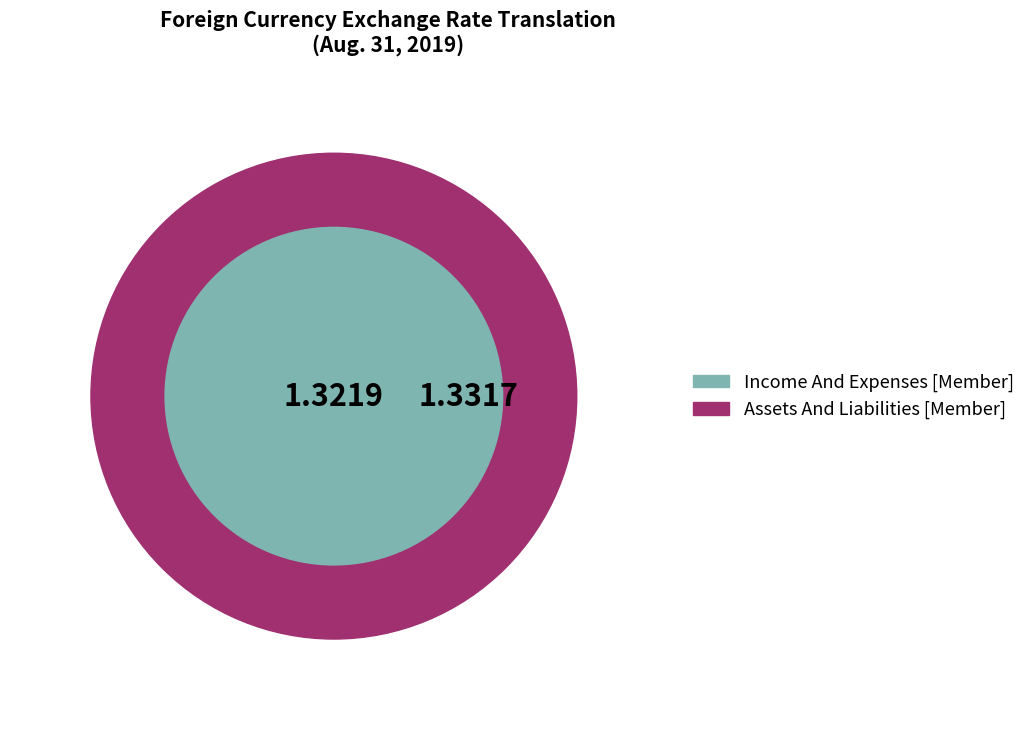

What is the largest slice in the pie chart?

Assets And Liabilities [Member]